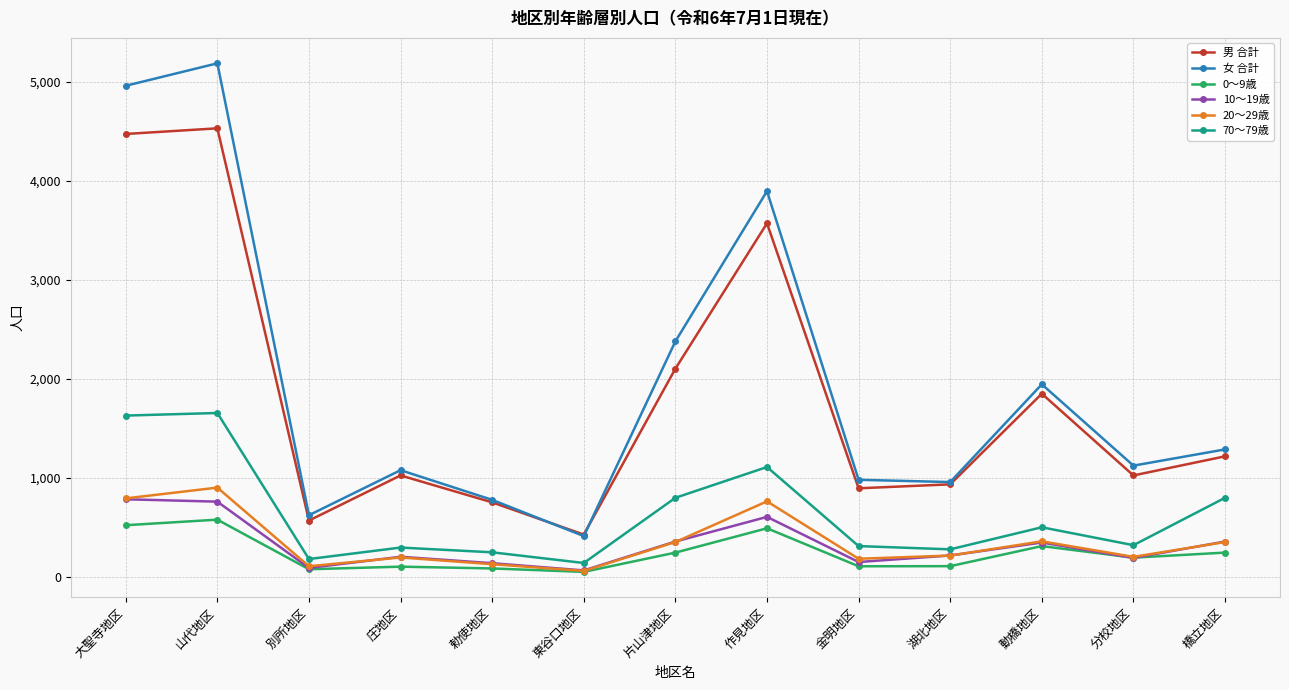

At which label is 0～9歳 closest to 313?

動橋地区